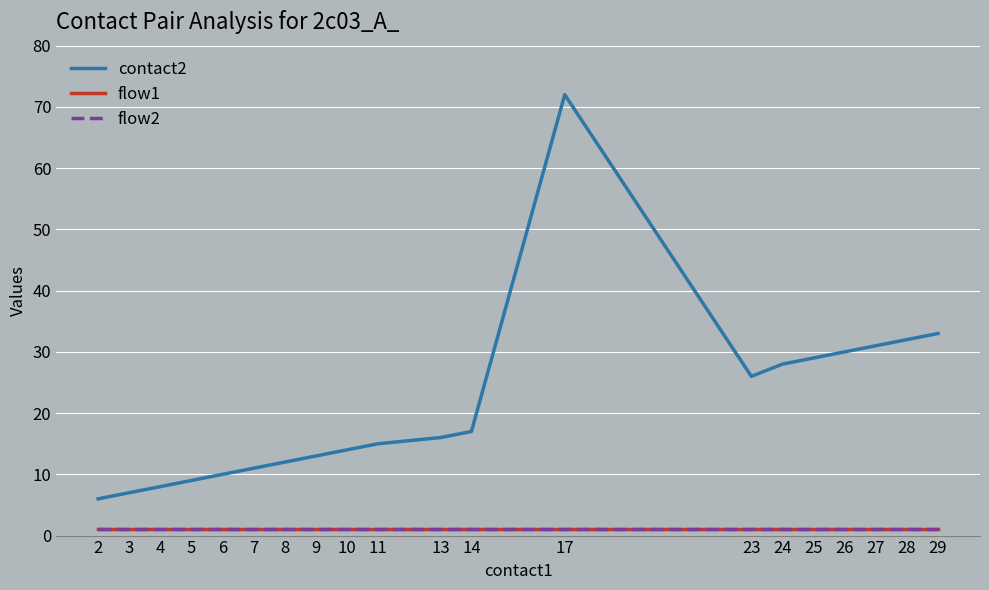

Does the chart have visible grid lines?

Yes